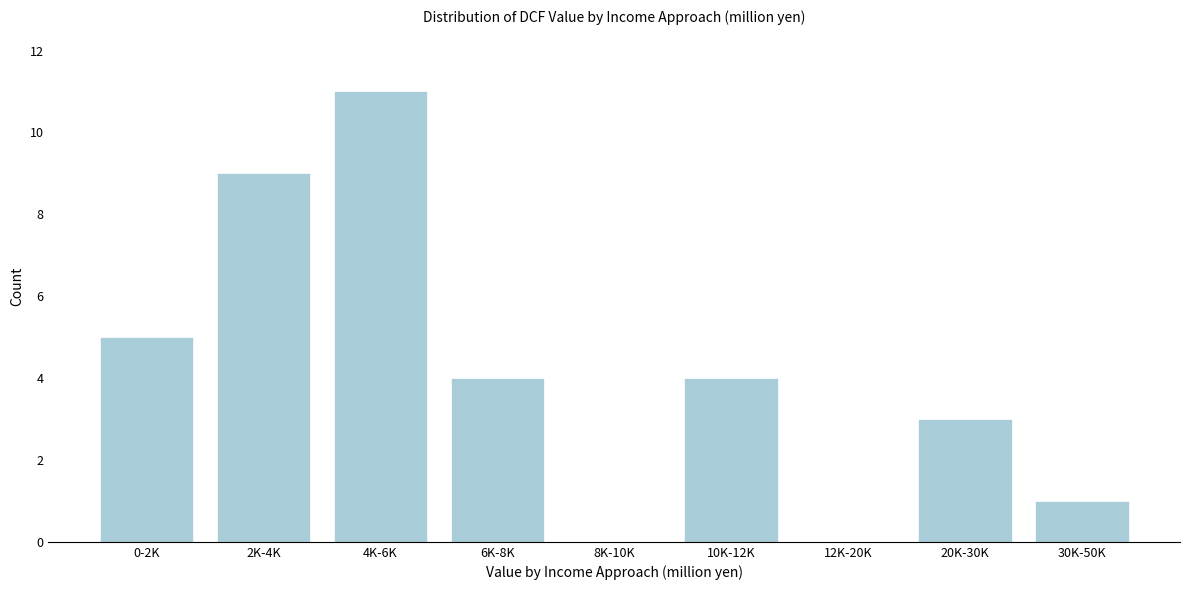

Reading right to left, transcribe all the data shown in this chart.

30K-50K=1	20K-30K=3	12K-20K=0	10K-12K=4	8K-10K=0	6K-8K=4	4K-6K=11	2K-4K=9	0-2K=5